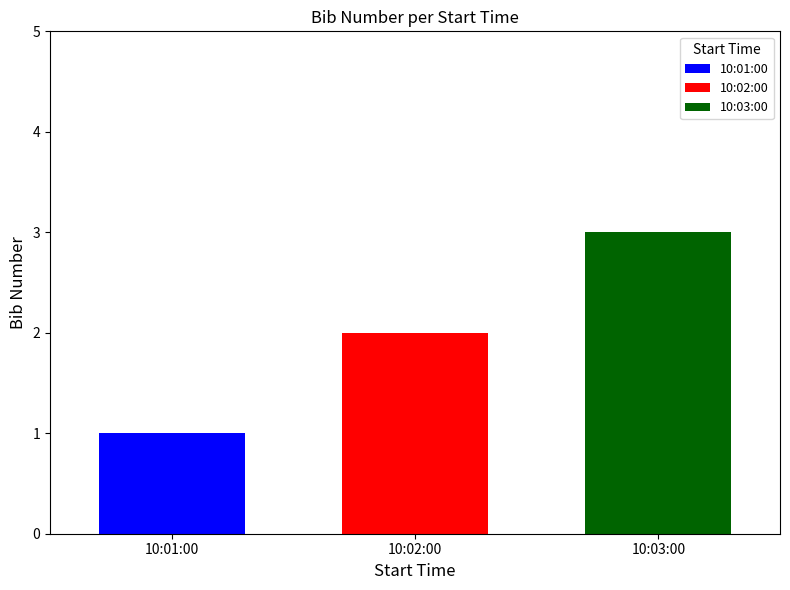

Which series has the largest range (max minus min)?

10:01:00